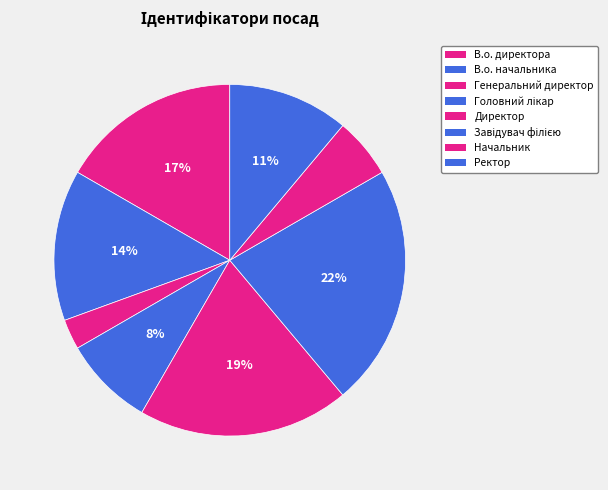

The Головний лікар slice represents 8% of the pie. True or false?

True